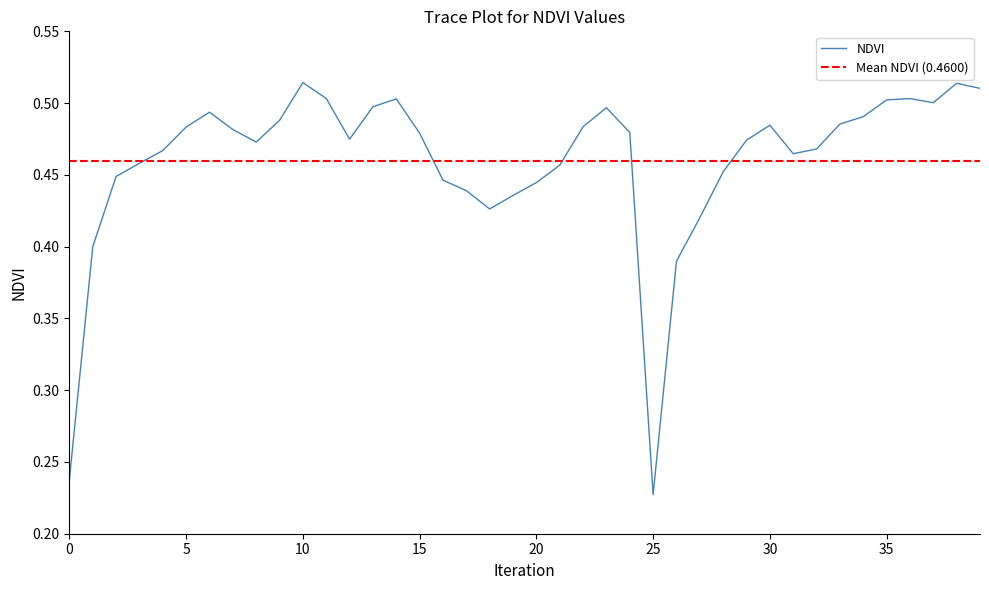

The chart shows a value of 0.1 at 1. True or false?

False